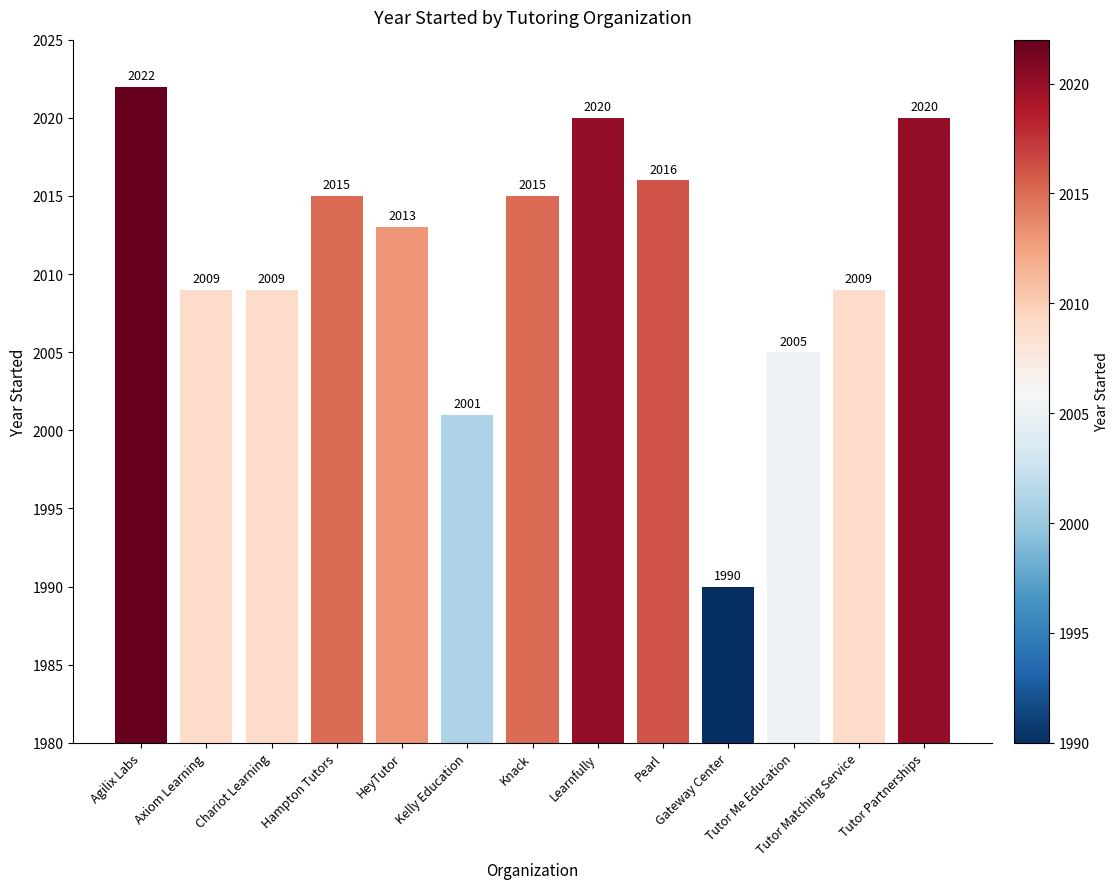

What is the difference between the maximum and minimum values?

32